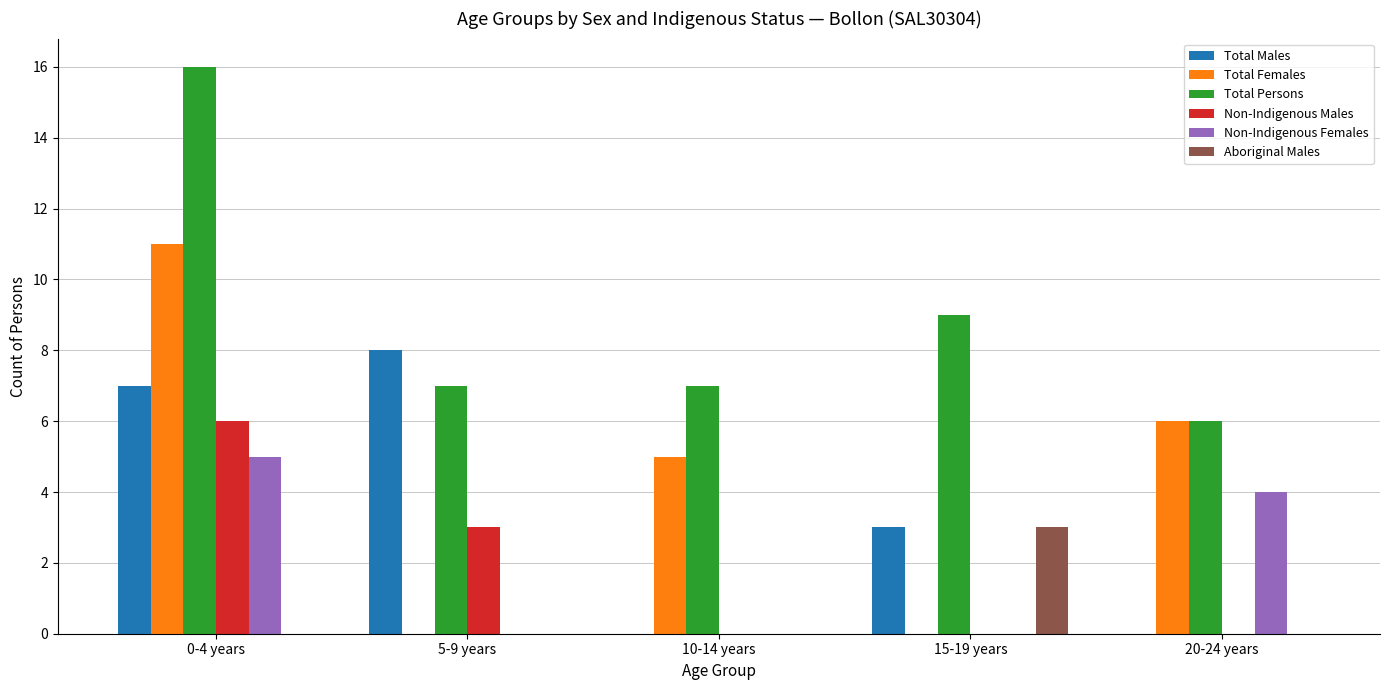

Reading right to left, list all the values displayed in this chart.

Total Males: 20-24 years=0	15-19 years=3	10-14 years=0	5-9 years=8	0-4 years=7
Total Females: 20-24 years=6	15-19 years=0	10-14 years=5	5-9 years=0	0-4 years=11
Total Persons: 20-24 years=6	15-19 years=9	10-14 years=7	5-9 years=7	0-4 years=16
Non-Indigenous Males: 20-24 years=0	15-19 years=0	10-14 years=0	5-9 years=3	0-4 years=6
Non-Indigenous Females: 20-24 years=4	15-19 years=0	10-14 years=0	5-9 years=0	0-4 years=5
Aboriginal Males: 20-24 years=0	15-19 years=3	10-14 years=0	5-9 years=0	0-4 years=0